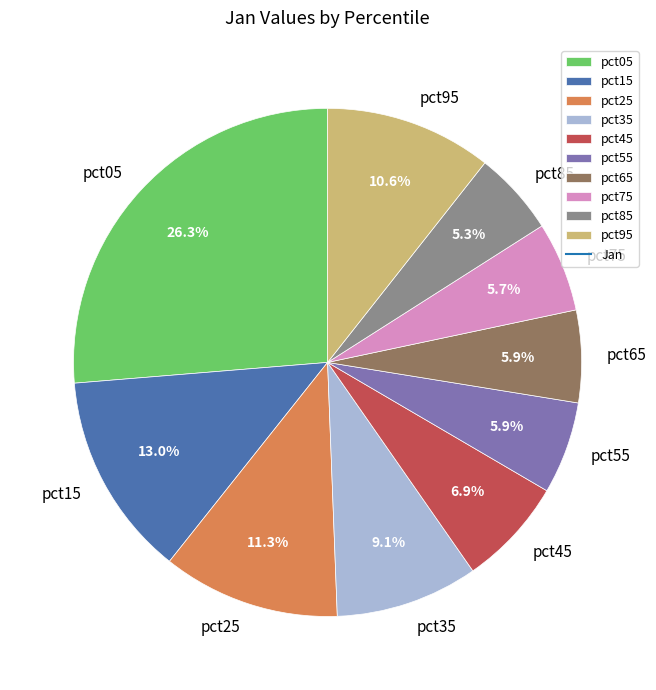

How many segments does this pie chart have?

10